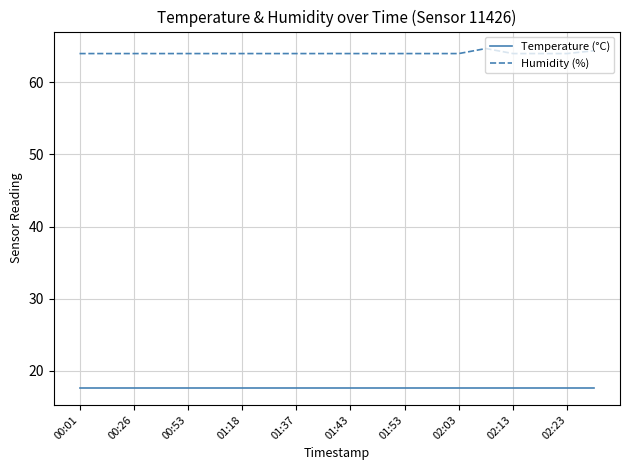

True or false: Humidity (%) and Temperature (°C) intersect in this chart.

False